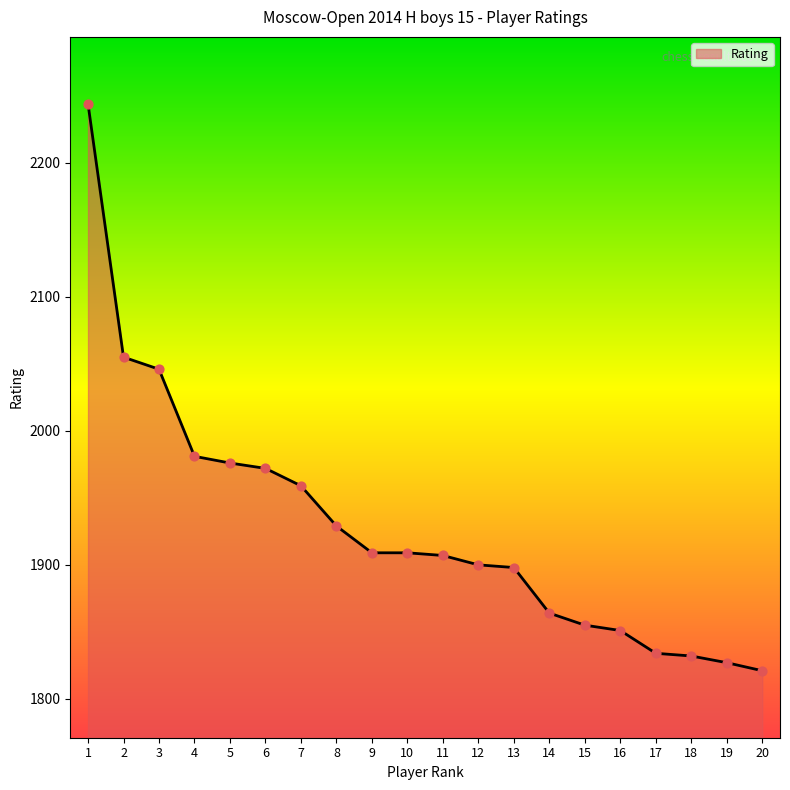

What is the change in value from 3 to 16?

-195